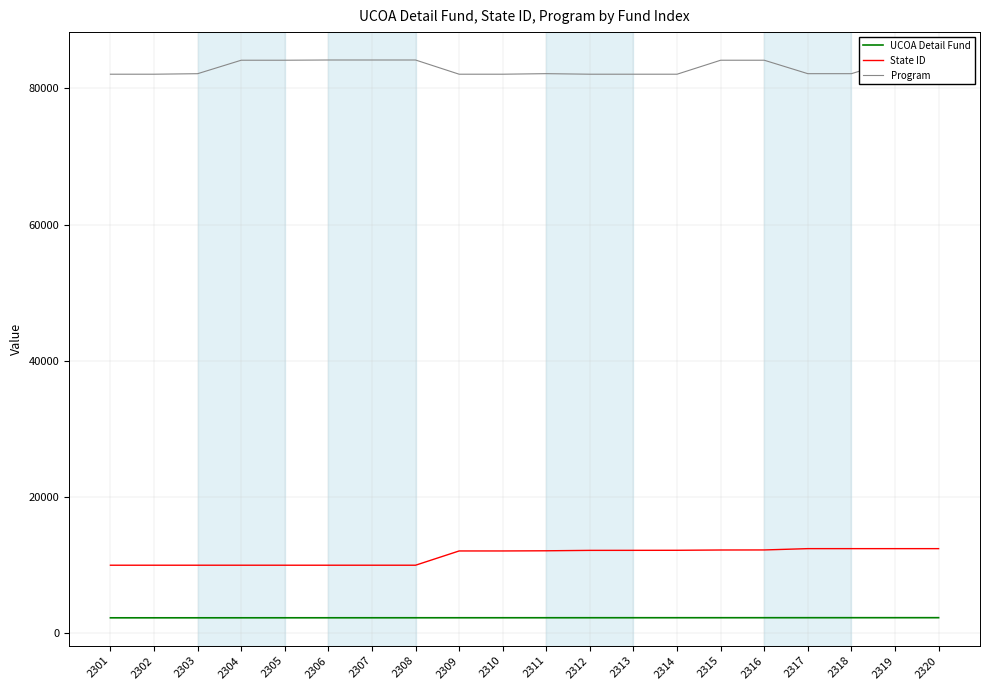

How many values in the State ID series exceed 12138?

9